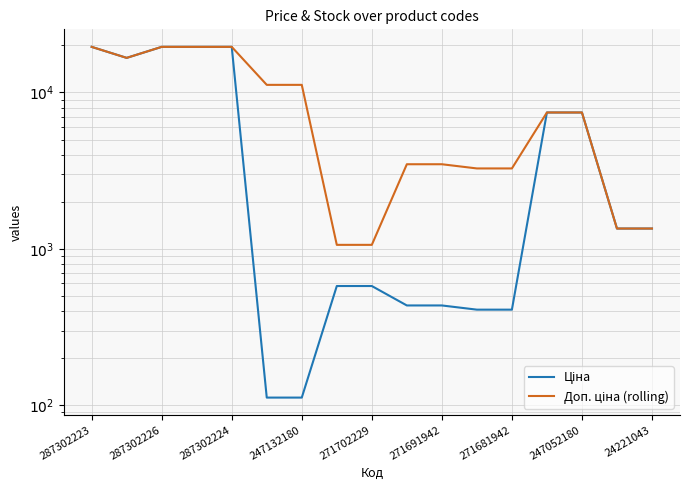

True or false: Ціна and Доп. ціна (rolling) intersect in this chart.

False